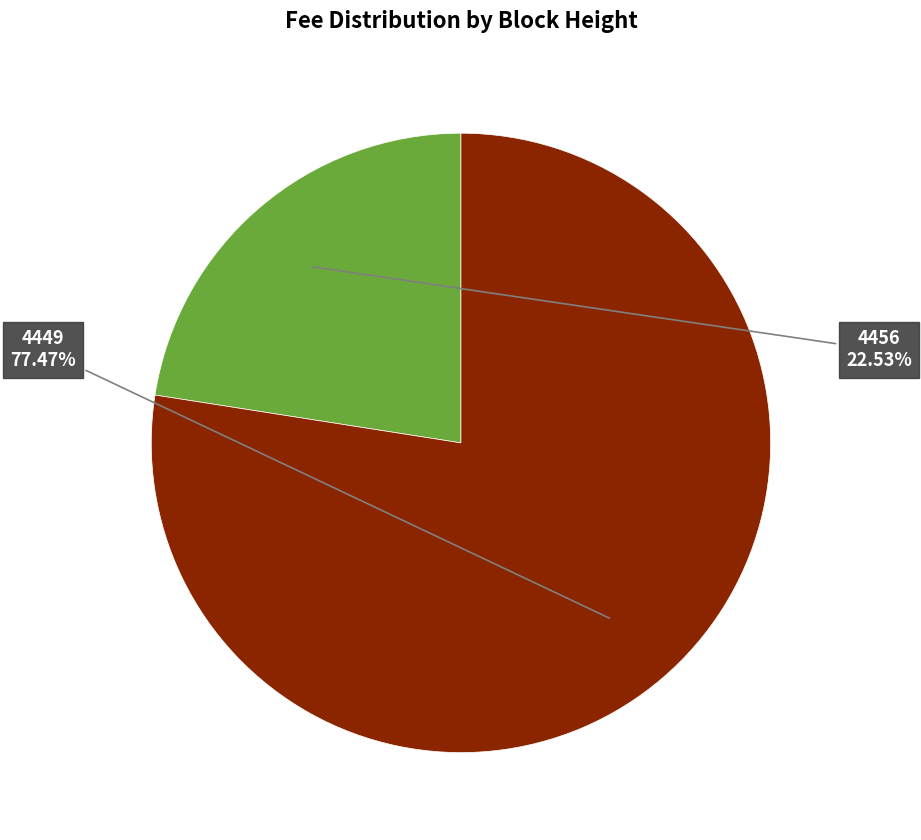

Is there a majority slice in this chart?

Yes